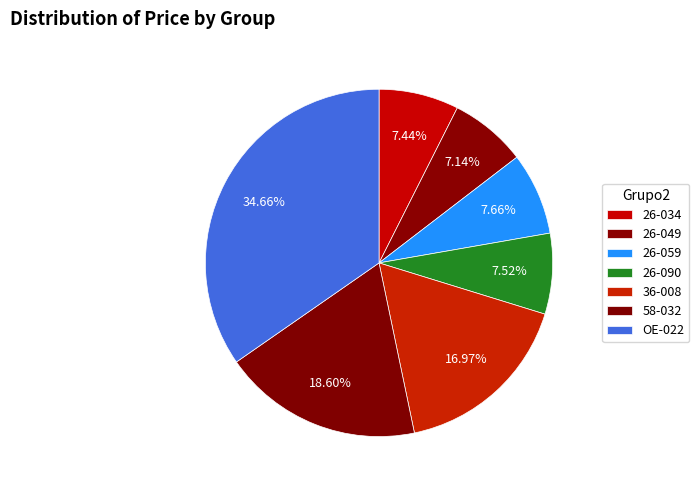

The 36-008 slice represents 17% of the pie. True or false?

True